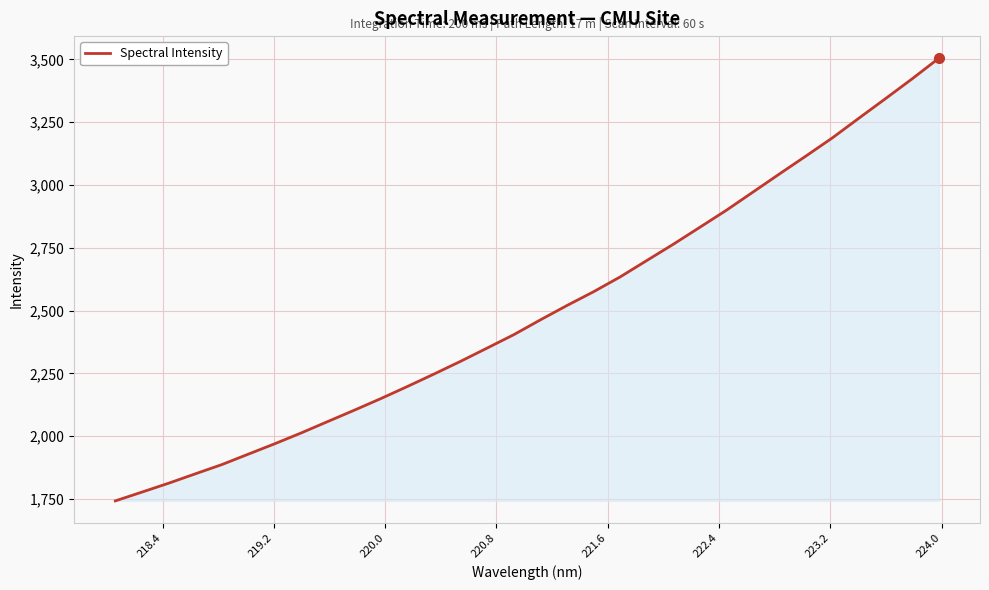

What is the greatest value displayed?

3504.3